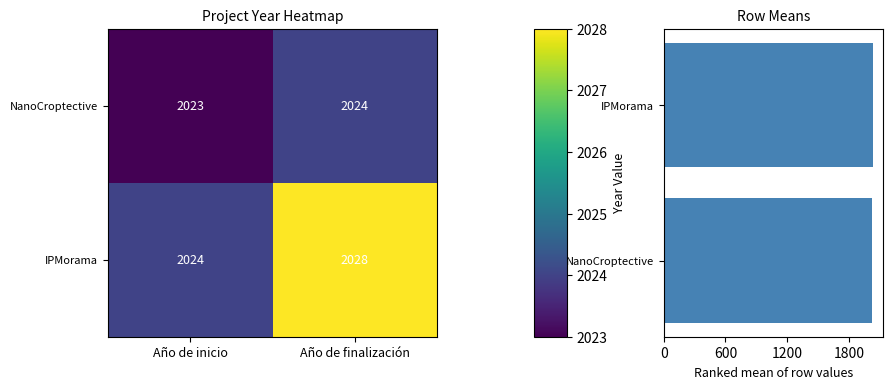

Count the number of categories in the chart.

2